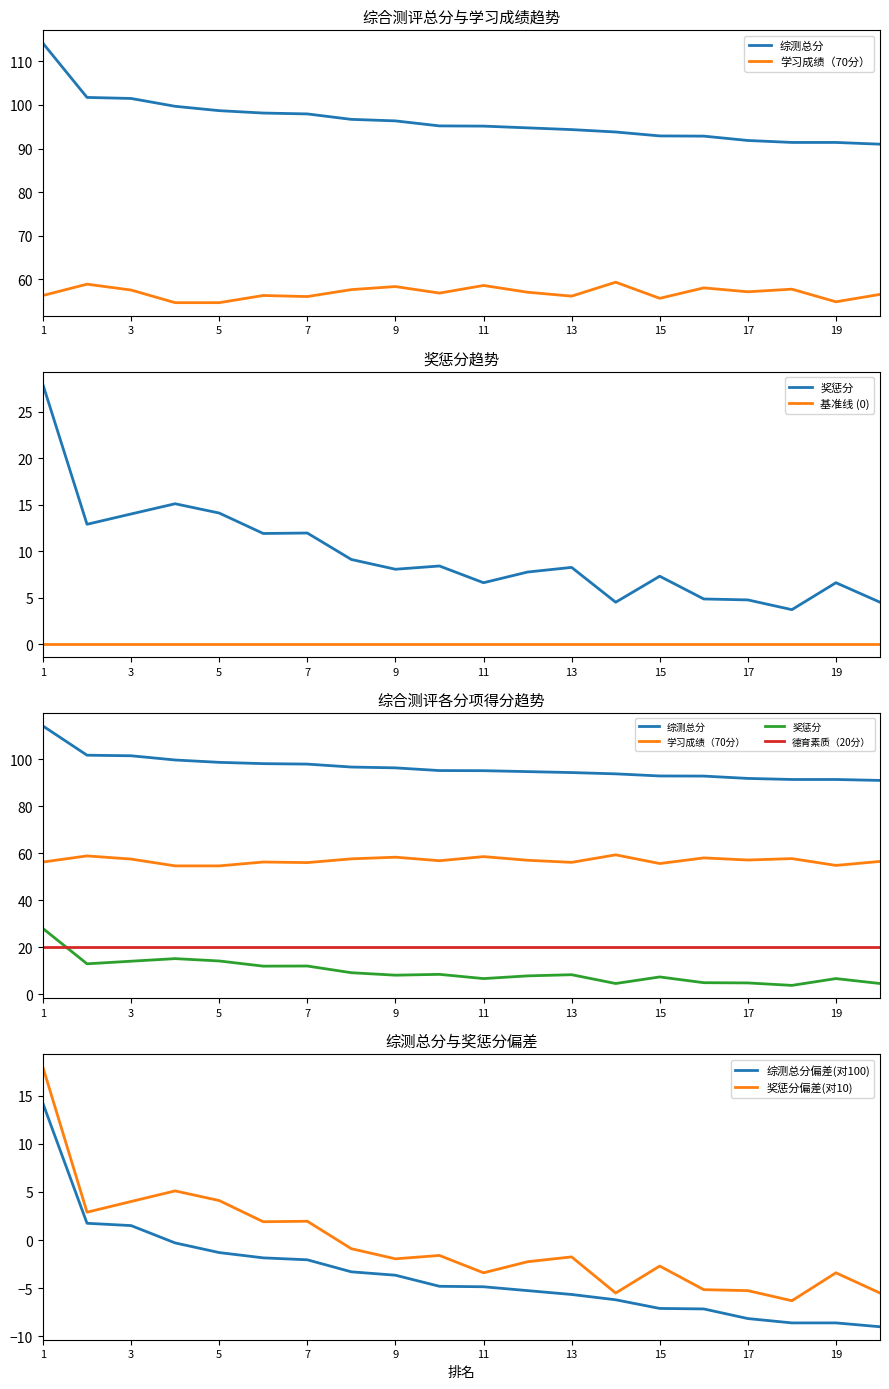

What is the lowest value of the 综测总分偏差(对100) series?

-9.0